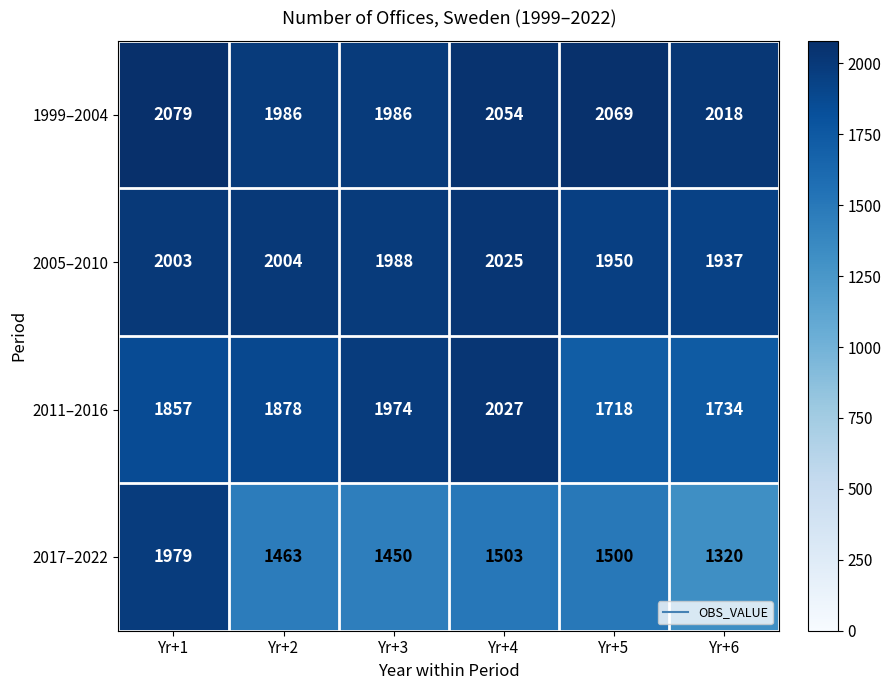

Count the number of data series in this chart.

4